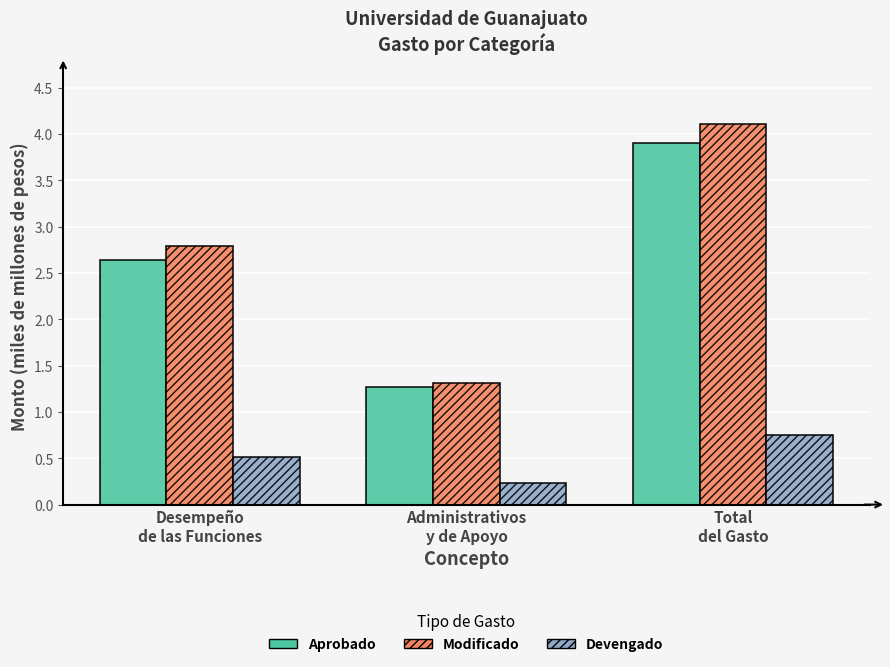

Does the chart contain stacked bars?

No